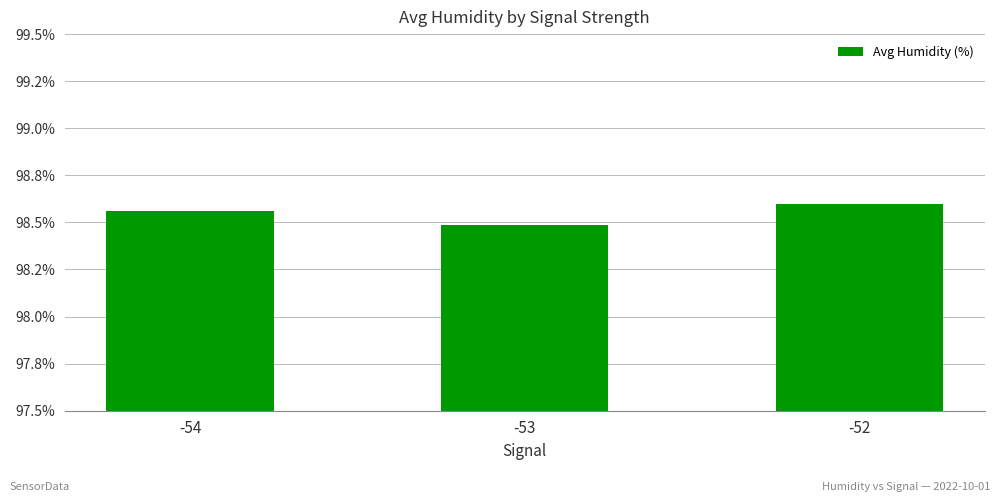

Are the bars horizontal?

No